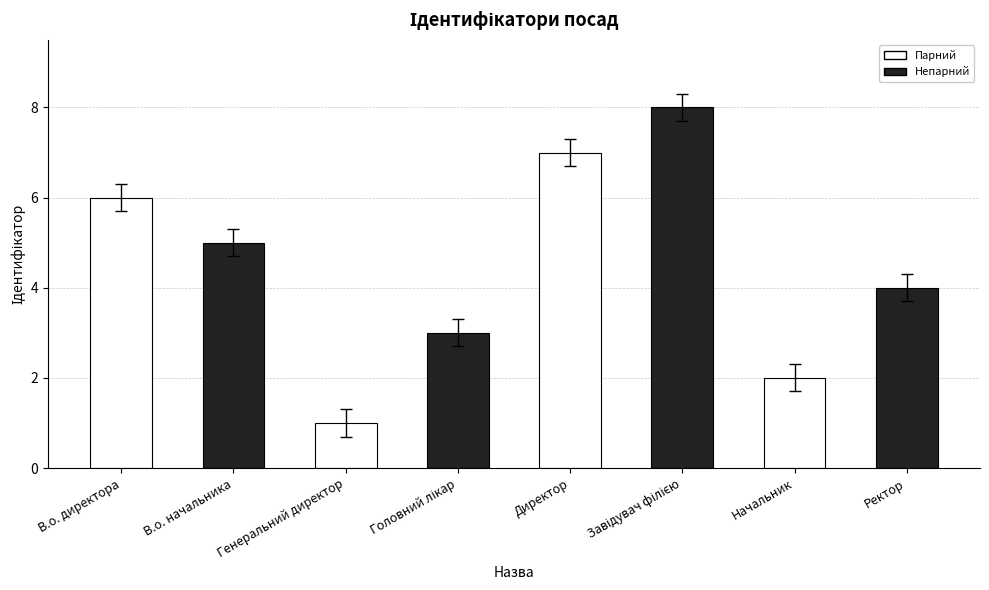

True or false: the data shows 9 at Директор.

False